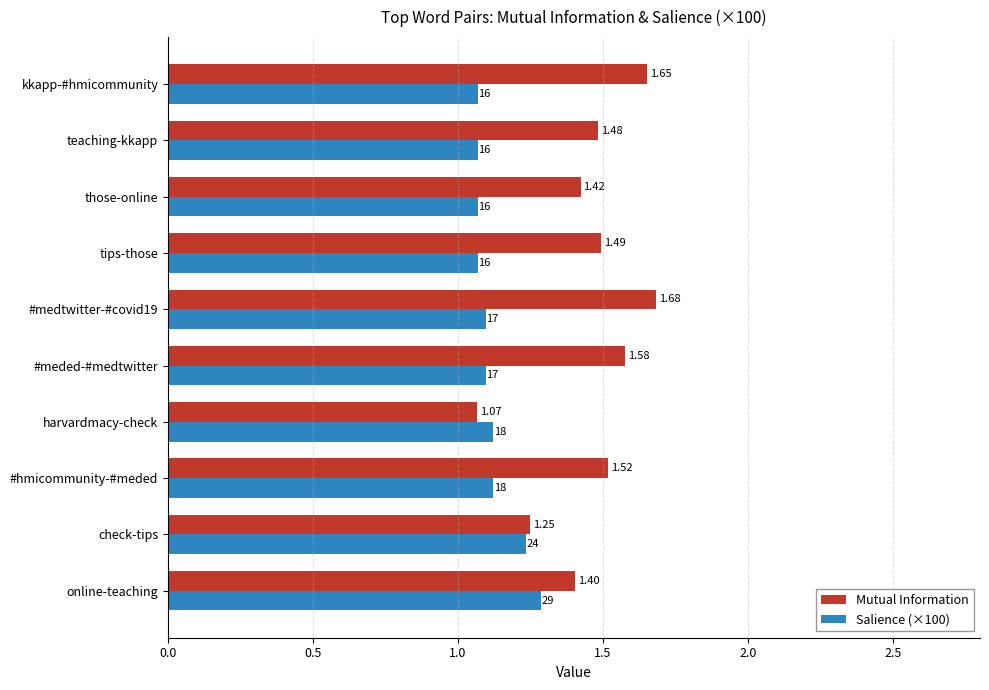

Which series has the largest range (max minus min)?

Mutual Information